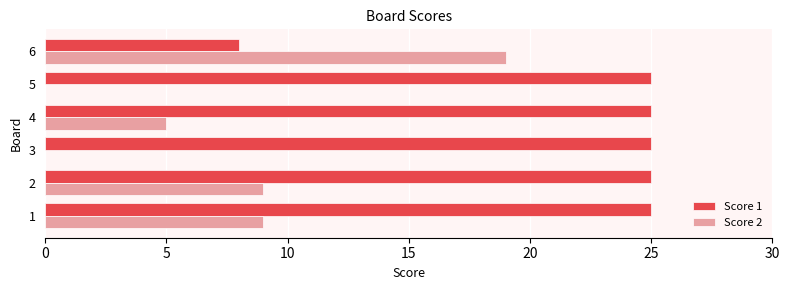

The value of Score 2 at 2 is 3. True or false?

False